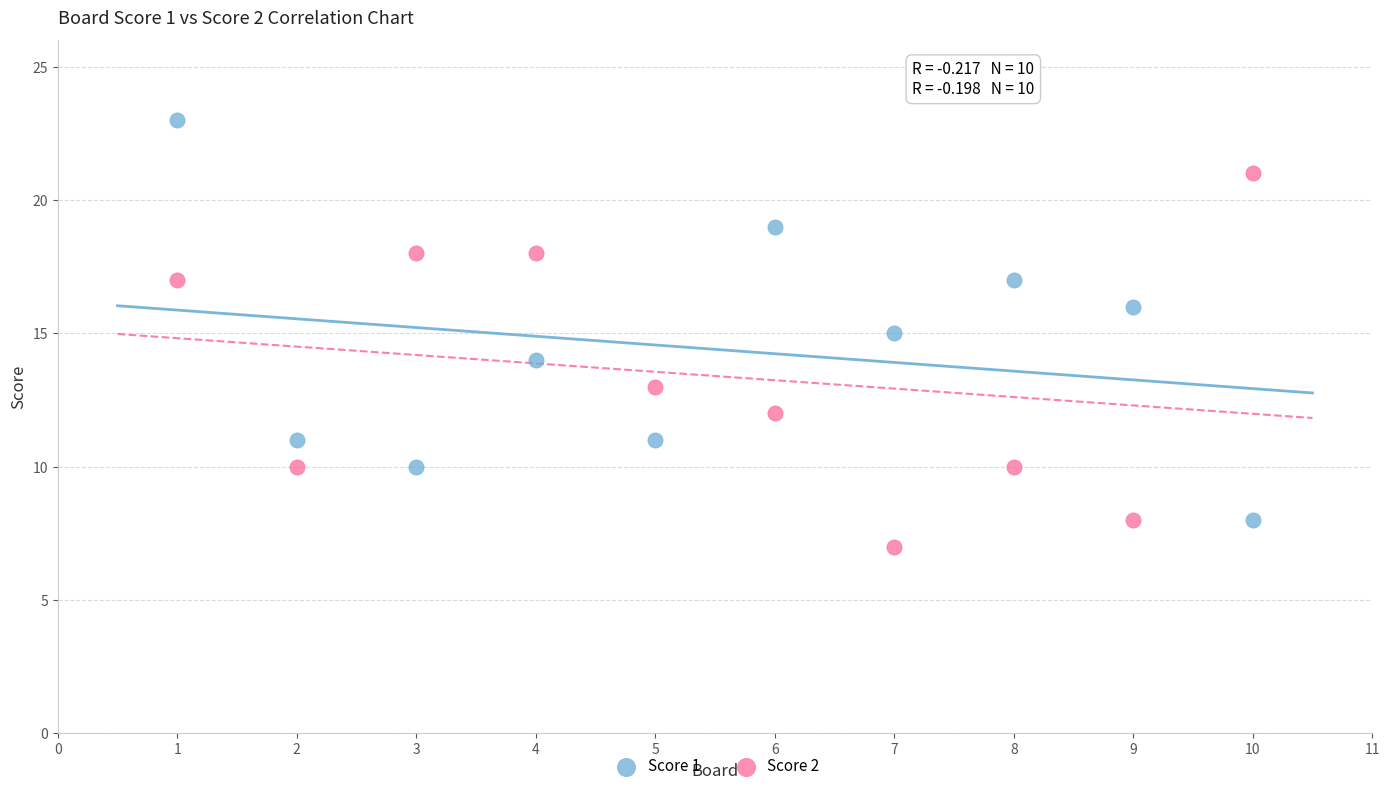

What is the X range (max minus min) for the scatter plot?

9